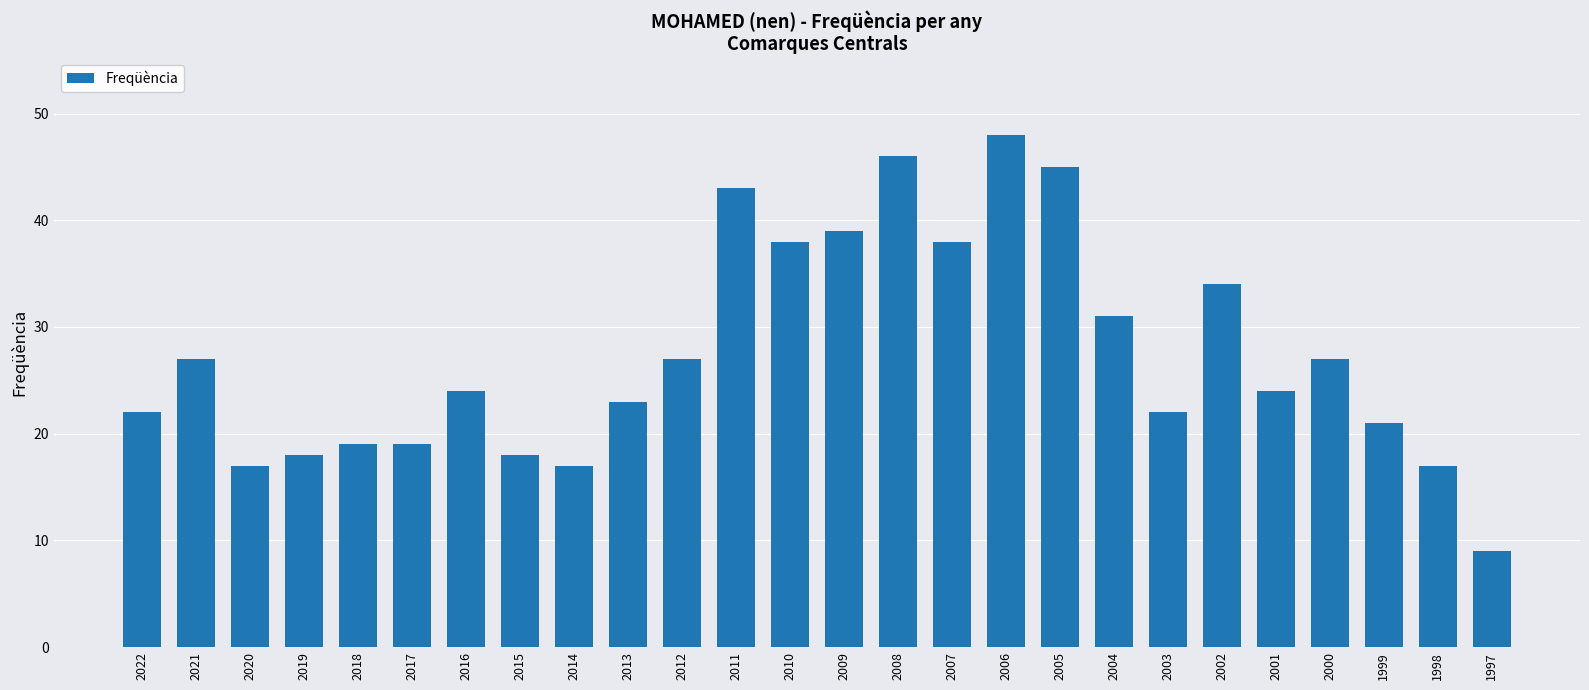

What is the change in value from 2014 to 1999?

+4